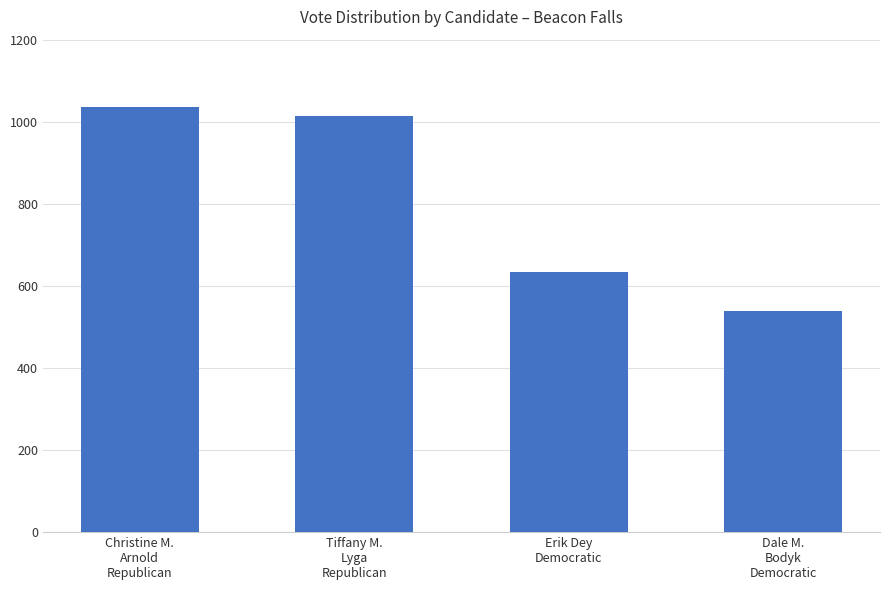

What position from the right is Erik Dey
Democratic?

2